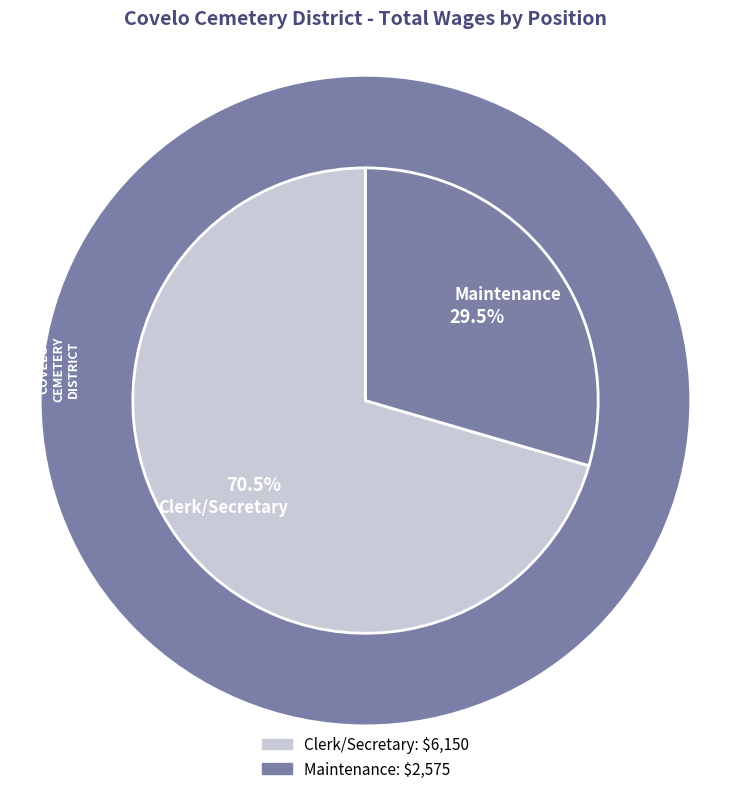

Which slice is the smallest?

Maintenance